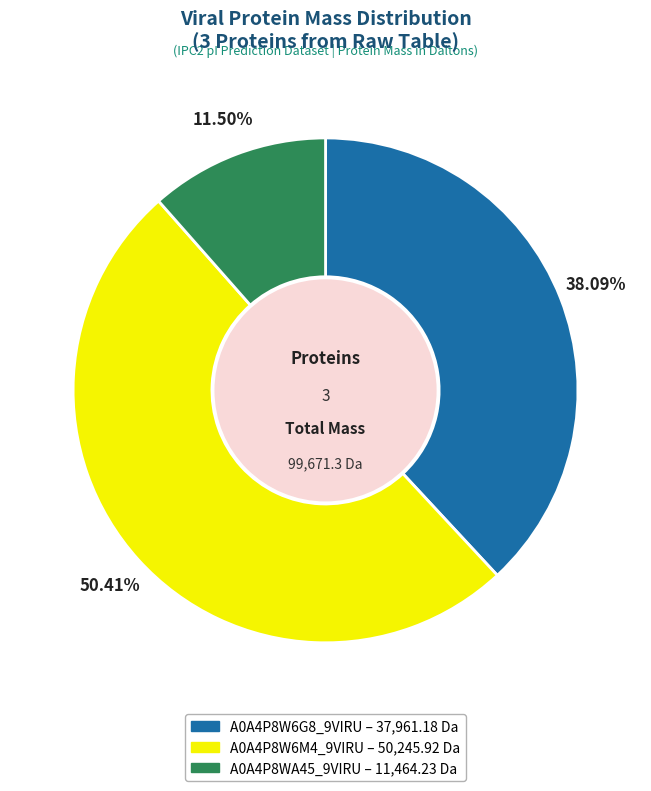

Count the number of slices in the pie.

3